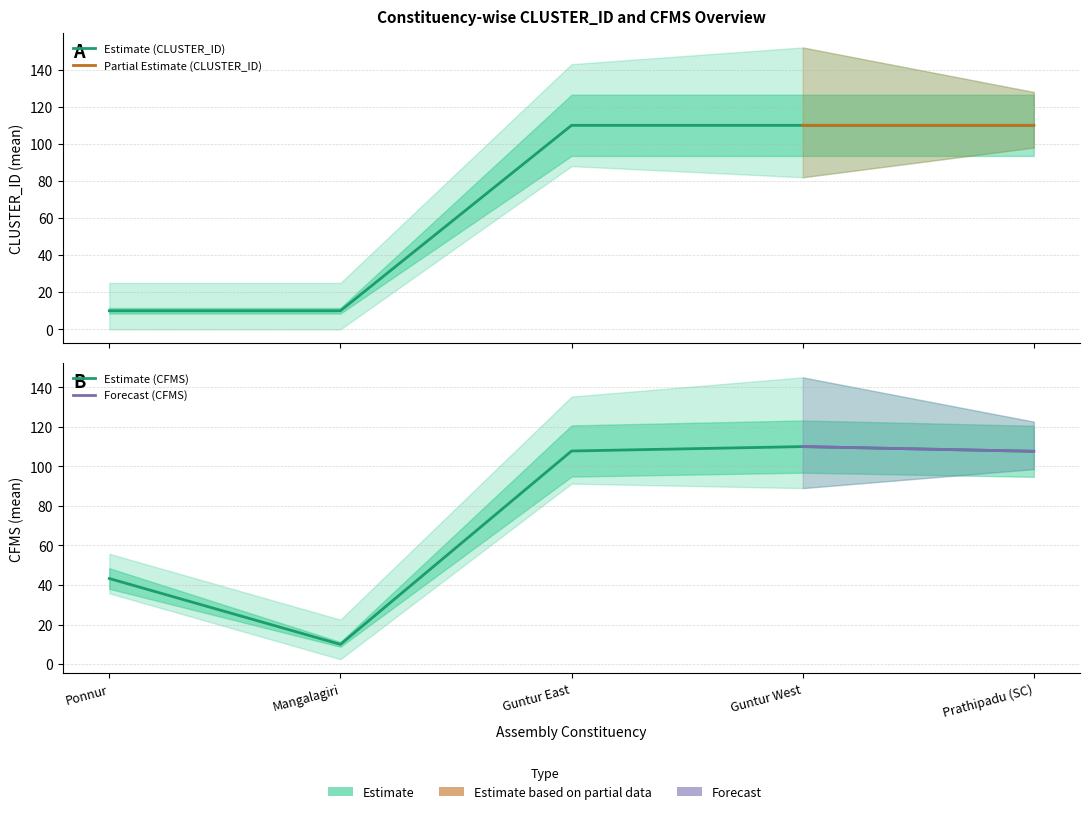

Reading left to right, transcribe all the data shown in this chart.

CLUSTER_ID_mean: 10.0	10.0	110.0	110.0	110.0
CFMS_mean: 43.3	10.0	107.8	110.0	107.6